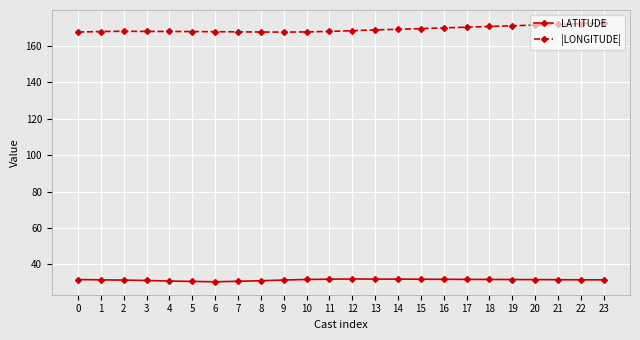

What is the sum of the LATITUDE values at 23 and 10?

63.3